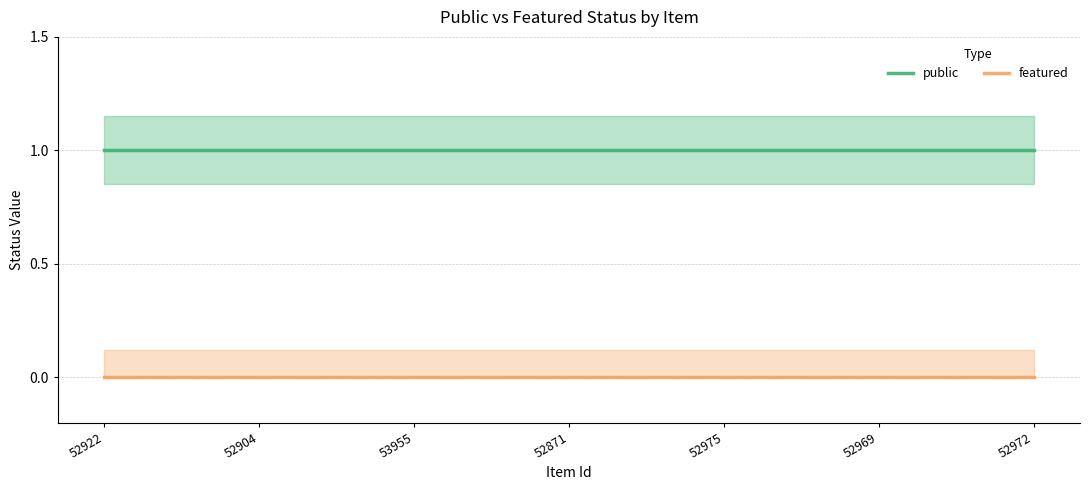

At 52904, list the series in order from largest to smallest.

public, featured